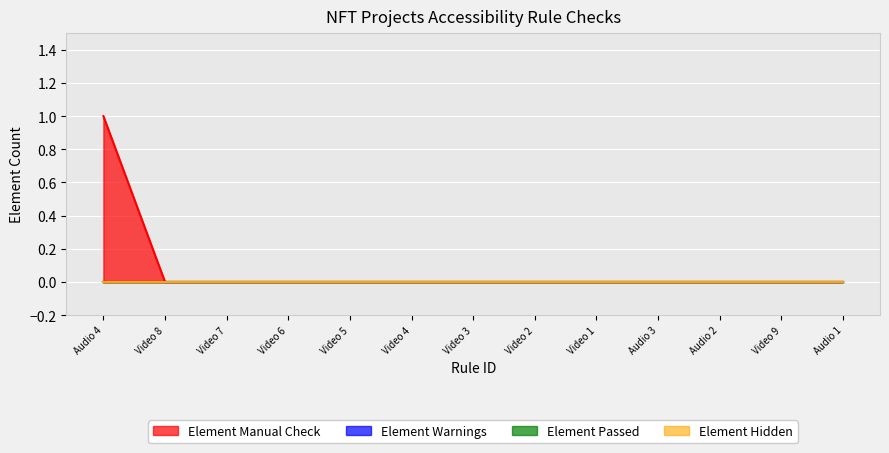

Which series changed the most between Audio 4 and Video 5?

Element Manual Check